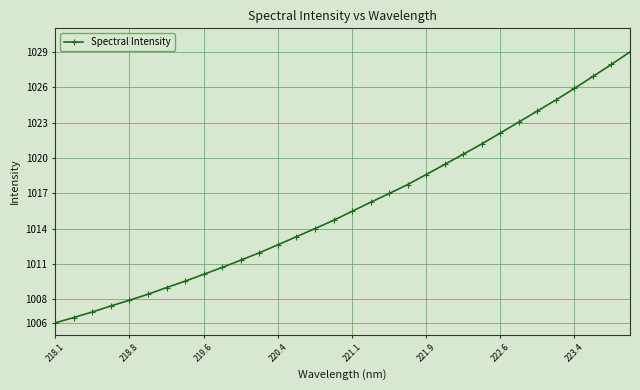

What is the minimum value shown in the chart?

1006.0